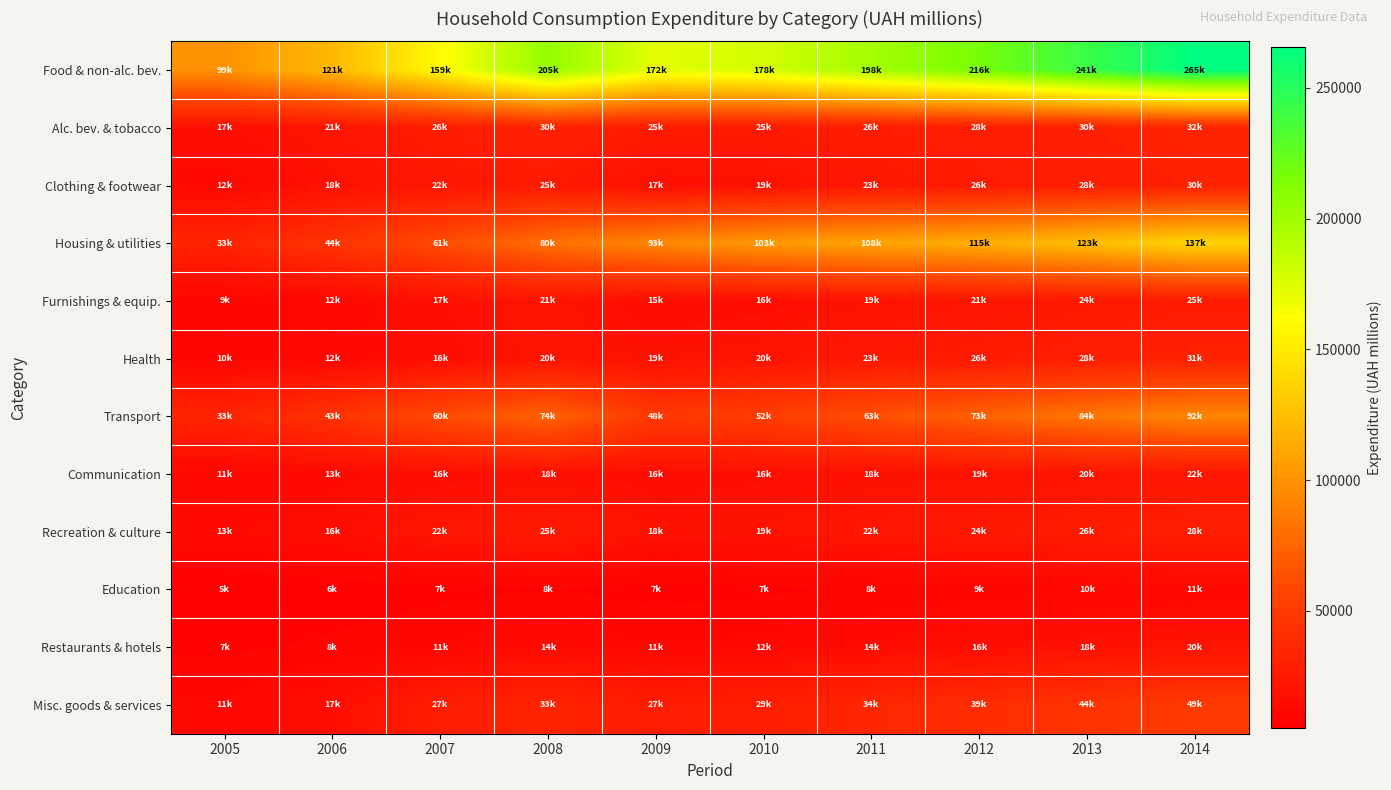

Between 2006 and 2010, which series saw the biggest shift?

Housing & utilities